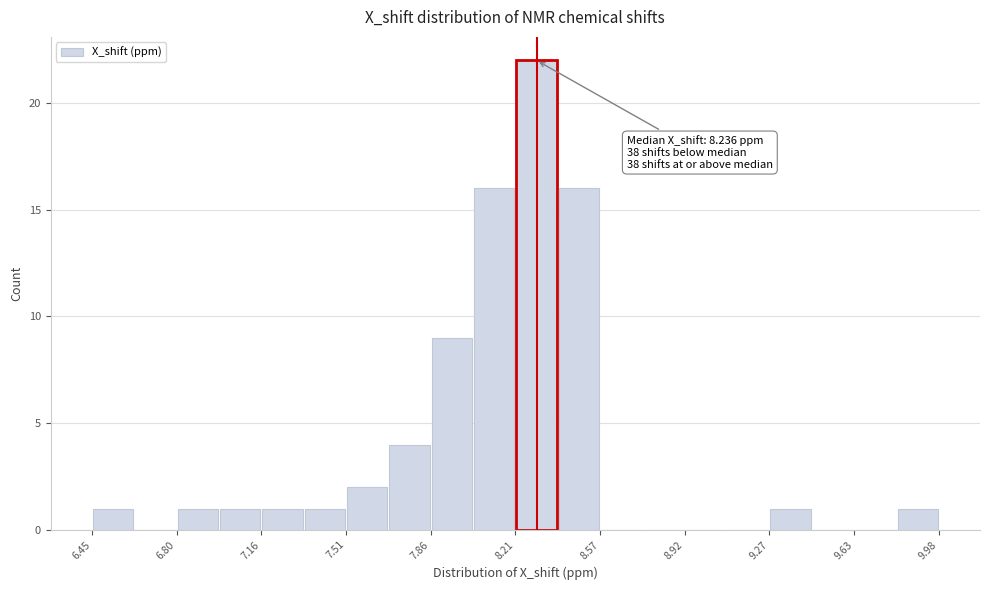

Around what value on the x-axis is the tallest bar? Give the approximate position of its centre, as read against the axis.

8.30